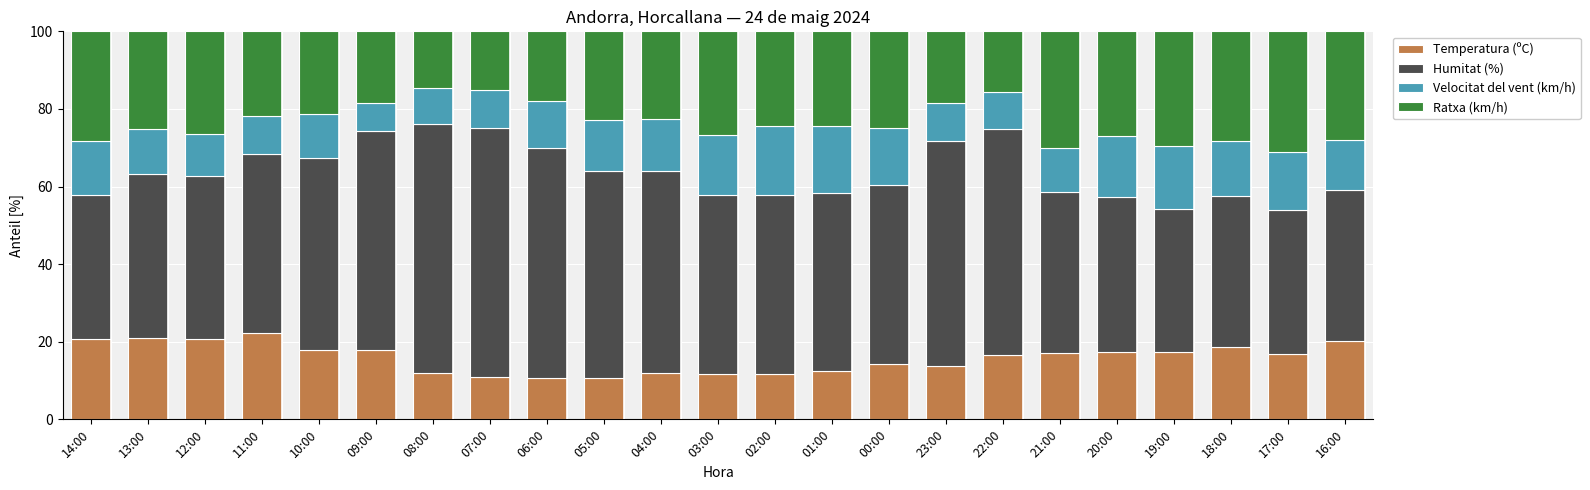

What is the average value of the Temperatura (ºC) series?

15.8